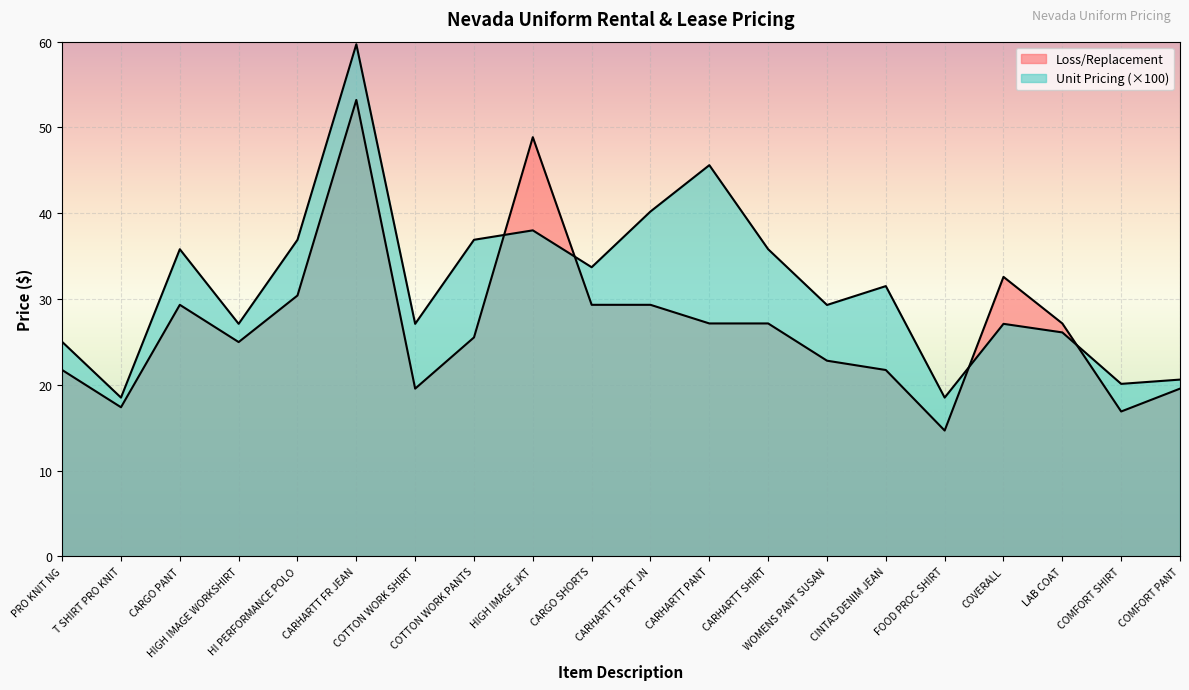

Does the chart display data point markers on the line(s)?

No